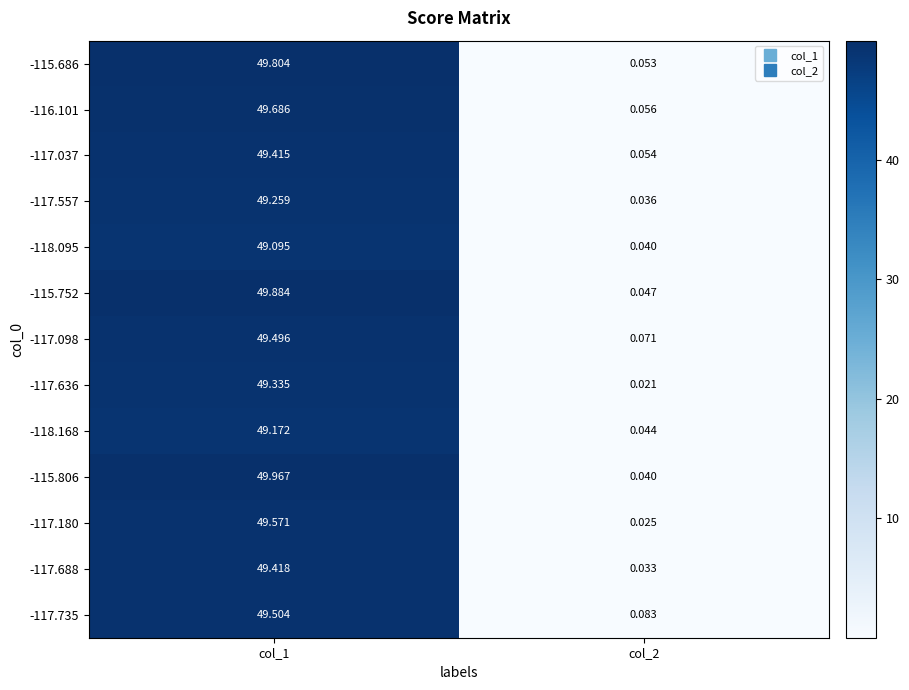

Between col_1 and col_2, which is larger?

col_1